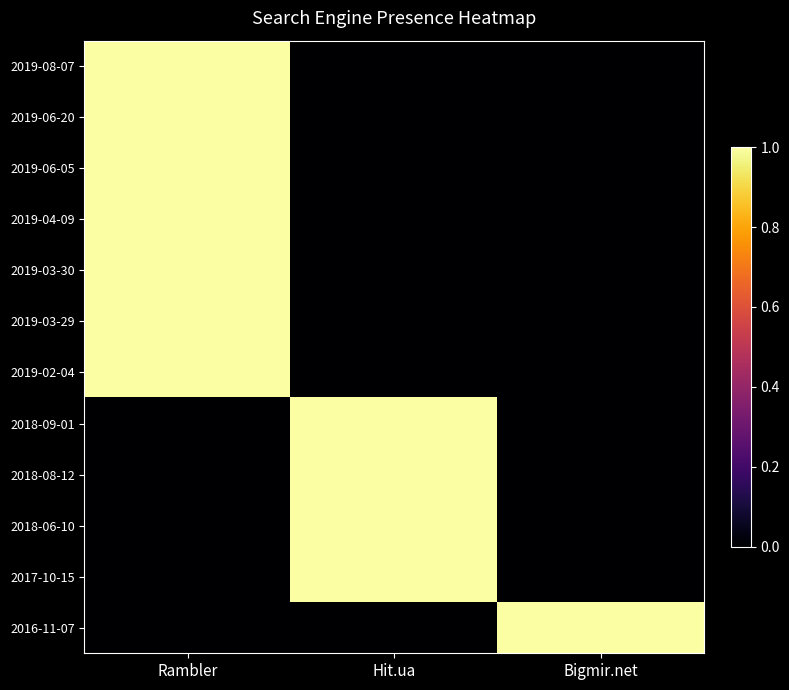

Which category has the highest value across all series?

Rambler